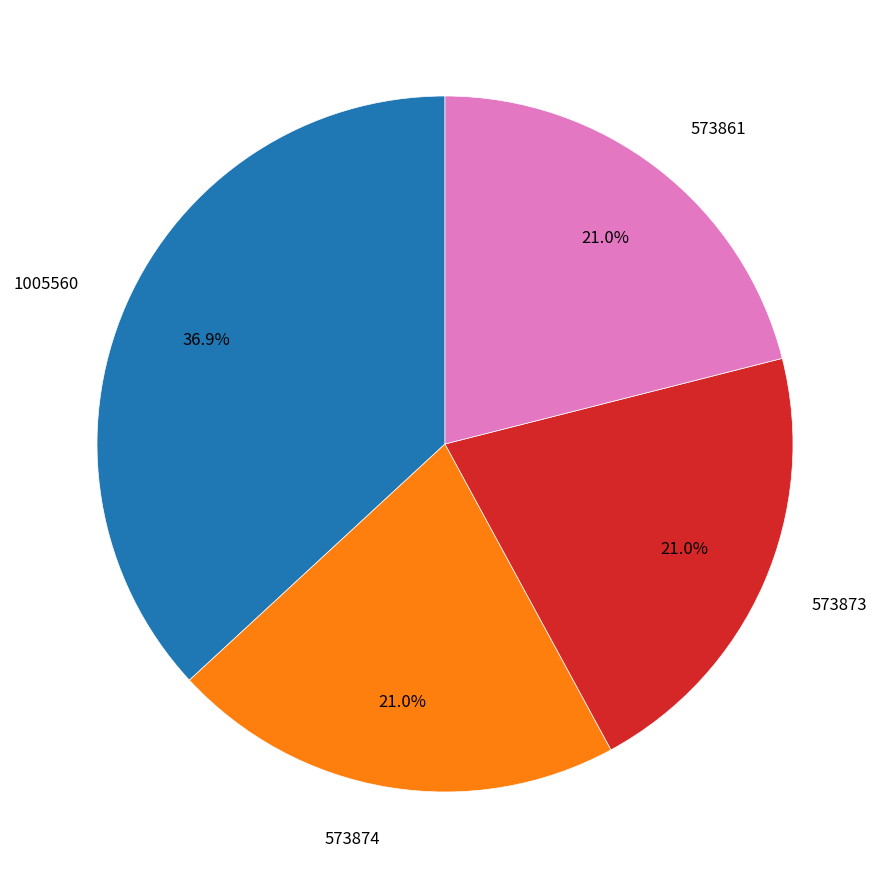

Is there a majority slice in this chart?

No